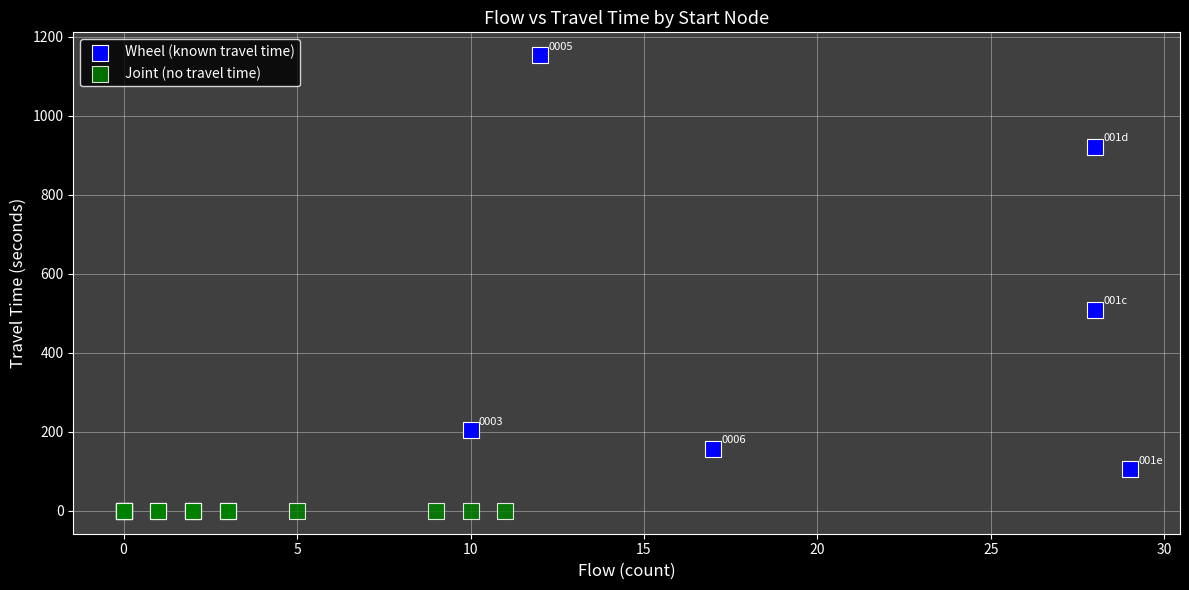

Which series contains the highest Y value?

Wheel (known travel time)